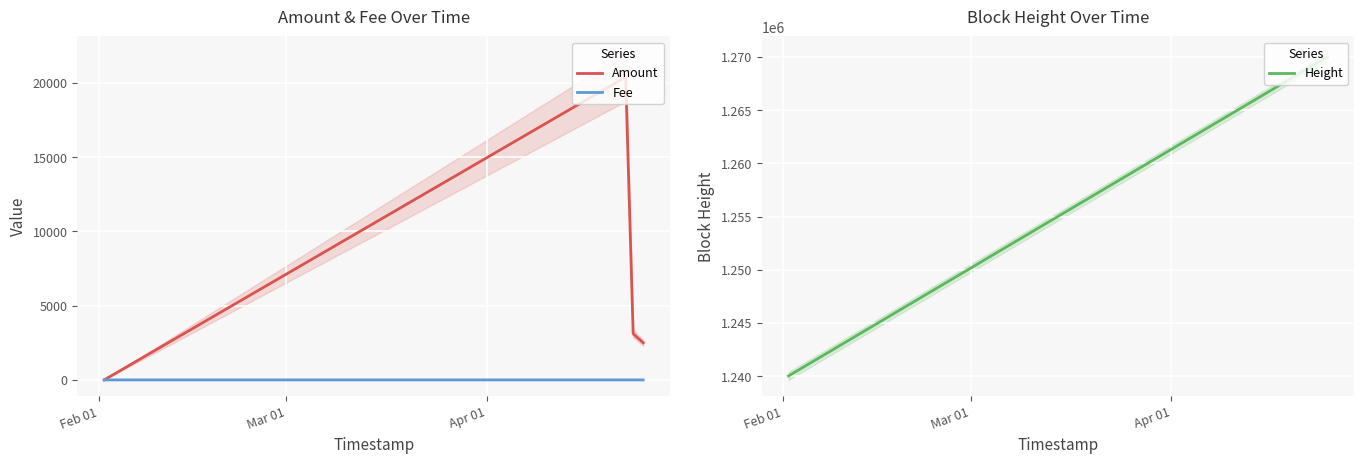

What is the lowest value of the Height series?

1240025